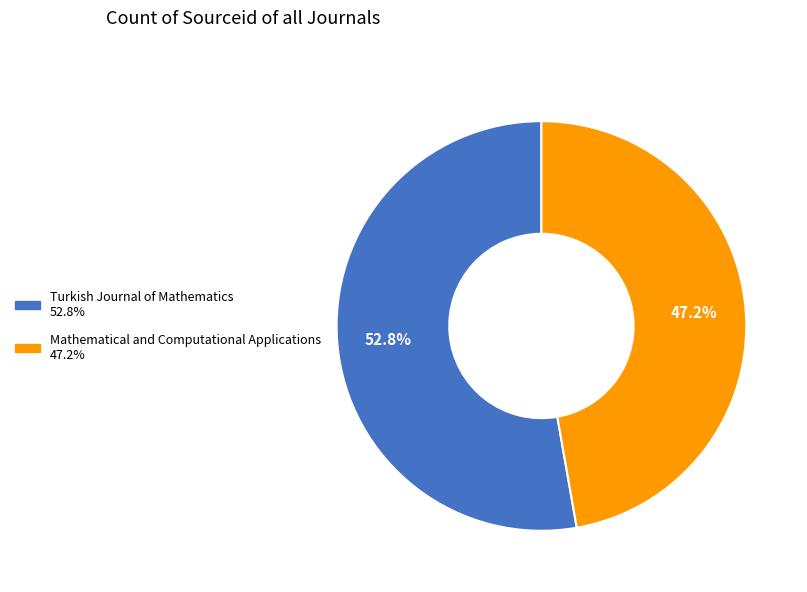

To the nearest percent, what portion does Mathematical and Computational Applications represent?

47%